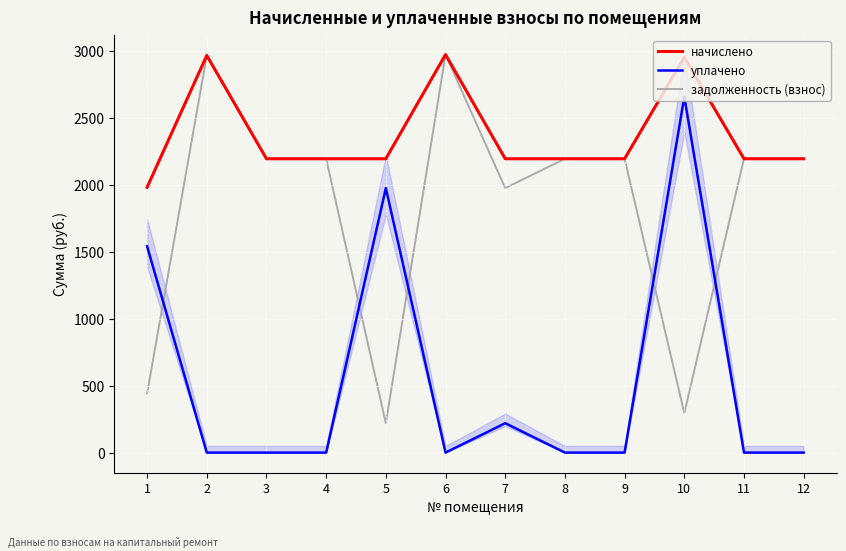

List the labels in order of начислено value, smallest first.

1, 3, 4, 5, 7, 8, 9, 11, 12, 10, 2, 6